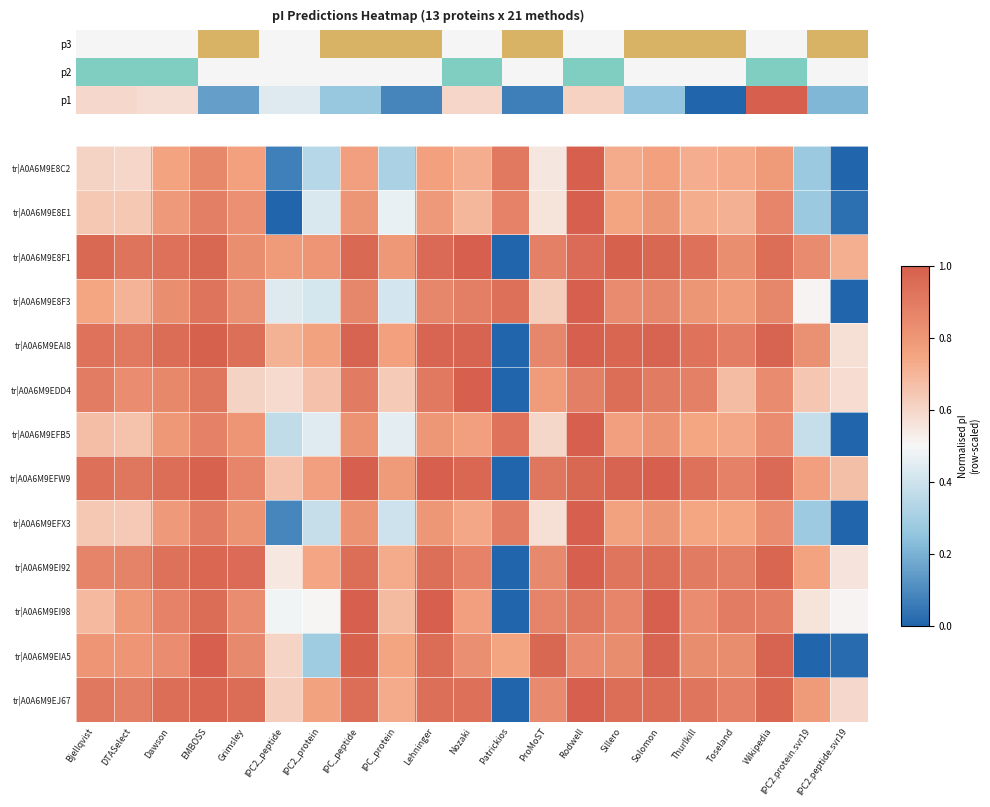

At IPC2.protein.svr19, list the series in order from largest to smallest.

tr|A0A6M9E8F1, tr|A0A6M9EAI8, tr|A0A6M9EJ67, tr|A0A6M9EFW9, tr|A0A6M9EI92, tr|A0A6M9EDD4, tr|A0A6M9EI98, tr|A0A6M9E8F3, tr|A0A6M9EFB5, tr|A0A6M9EFX3, tr|A0A6M9E8E1, tr|A0A6M9E8C2, tr|A0A6M9EIA5